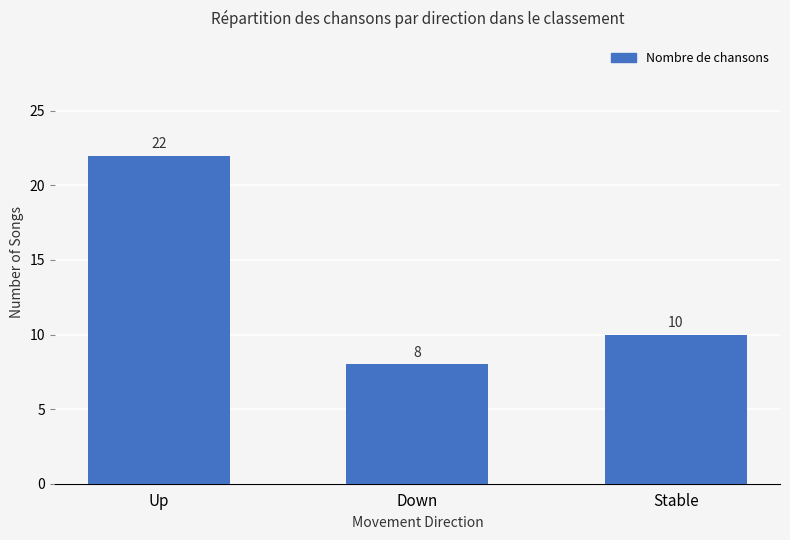

How many values are between 8 and 22?

3